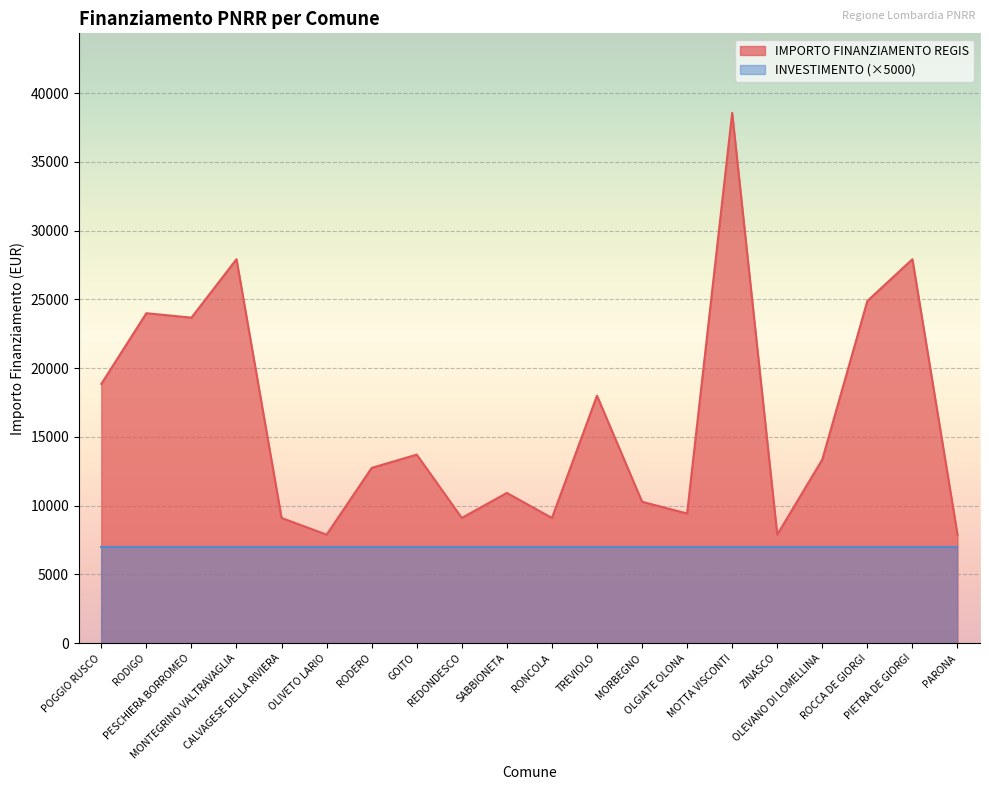

Reading left to right, transcribe all the data shown in this chart.

POGGIO RUSCO=18854	RODIGO=23996	PESCHIERA BORROMEO=23673	MONTEGRINO VALTRAVAGLIA=27922	CALVAGESE DELLA RIVIERA=9105	OLIVETO LARIO=7891	RODERO=12747	GOITO=13712	REDONDESCO=9105	SABBIONETA=10926	RONCOLA=9105	TREVIOLO=17997	MORBEGNO=10284	OLGIATE OLONA=9427	MOTTA VISCONTI=38565	ZINASCO=7891	OLEVANO DI LOMELLINA=13354	ROCCA DE GIORGI=24887	PIETRA DE GIORGI=27922	PARONA=7891